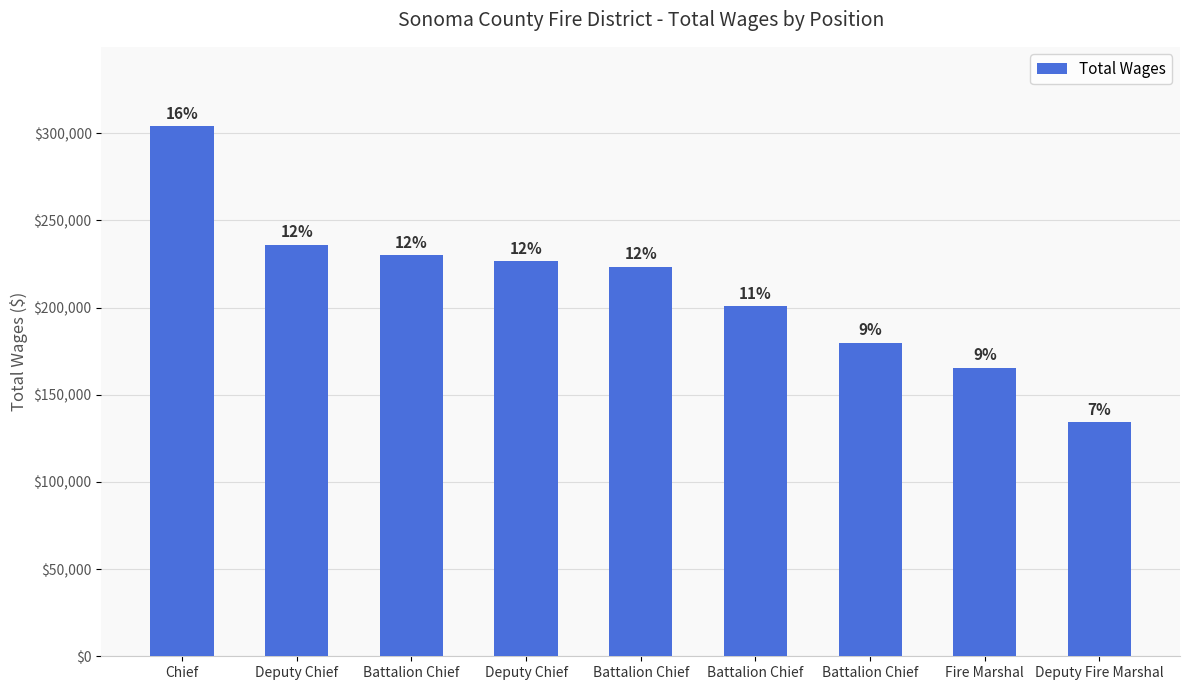

What is the change in value from Chief to Deputy Fire Marshal?

-169660